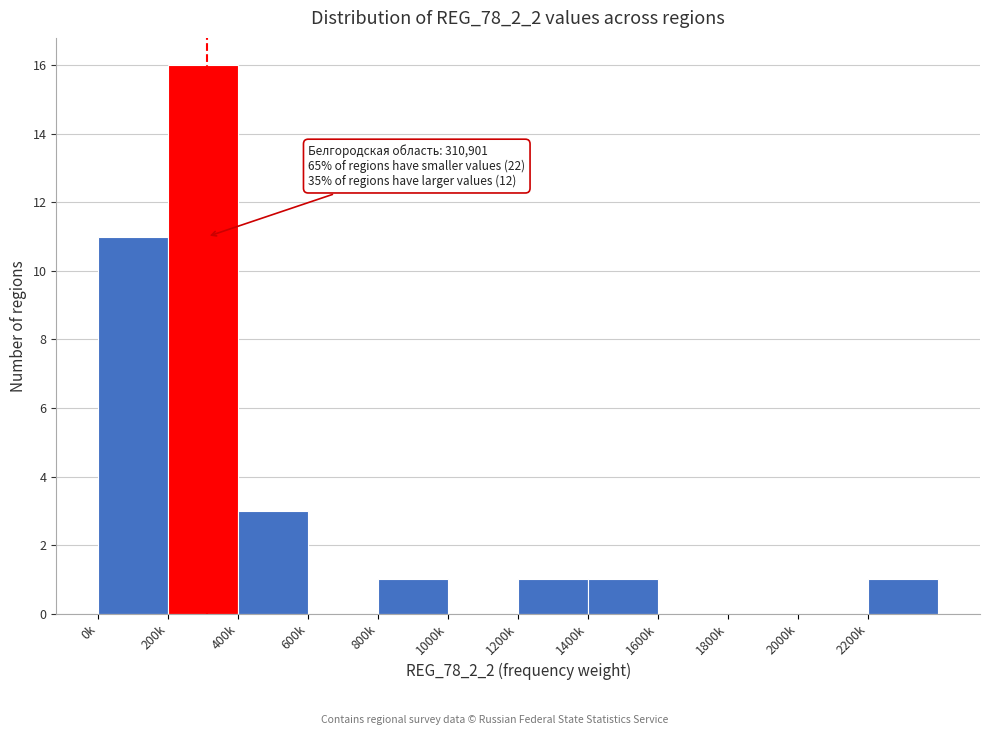

Reading right to left, list all the values displayed in this chart.

2200k=1	2000k=0	1800k=0	1600k=0	1400k=1	1200k=1	1000k=0	800k=1	600k=0	400k=3	200k=16	0k=11